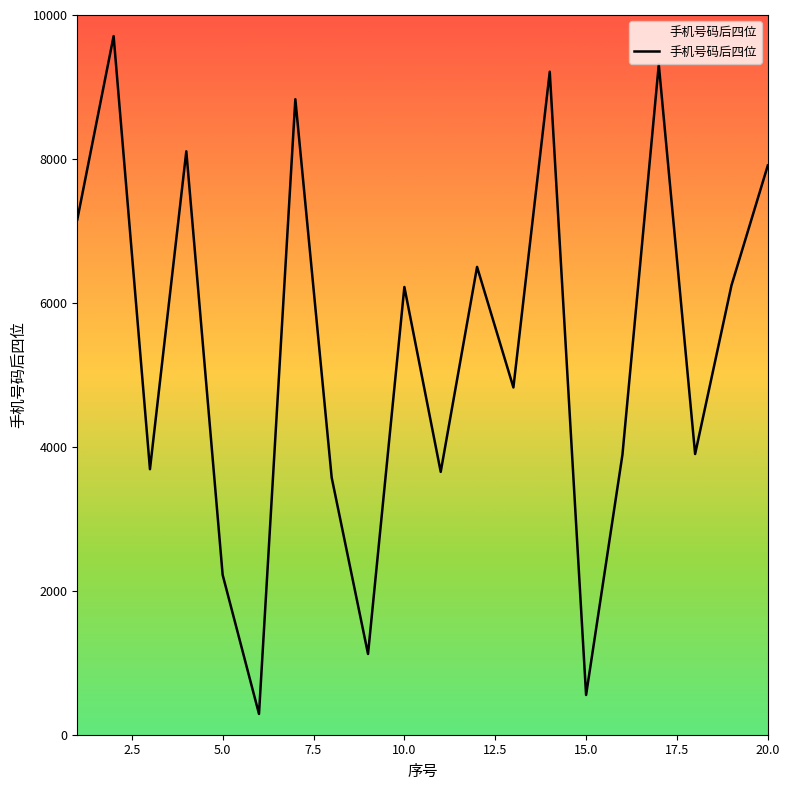

What is the greatest value displayed?

9707